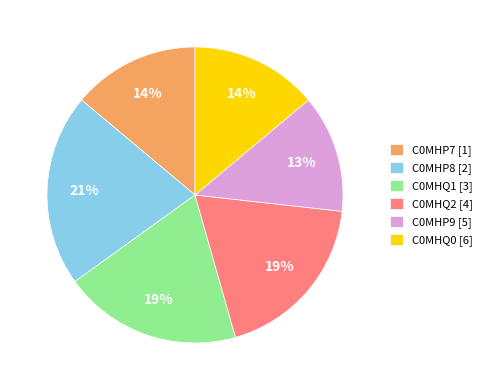

Is the sum of C0MHP7 [1] and C0MHQ1 [3] greater than half?

No